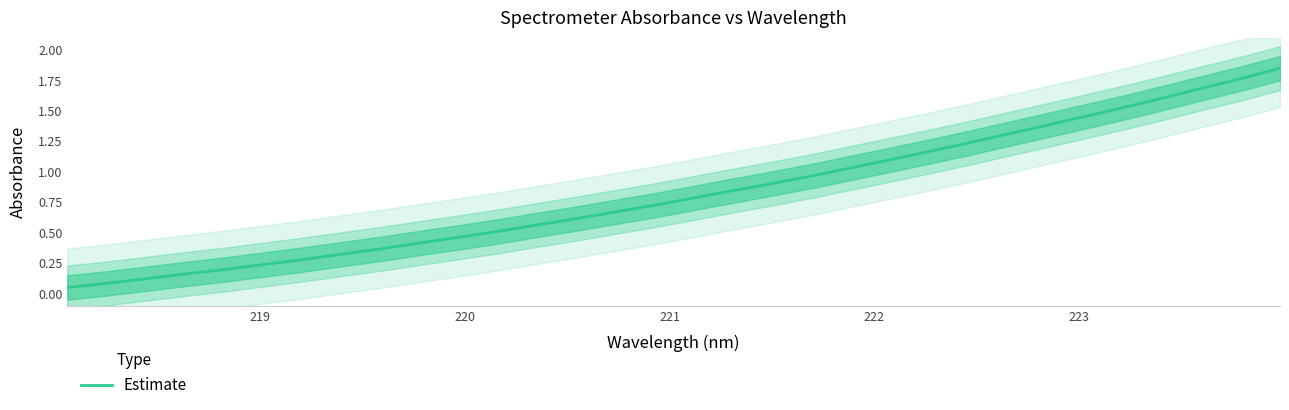

What is the value of the 27th point from the left?

1.5